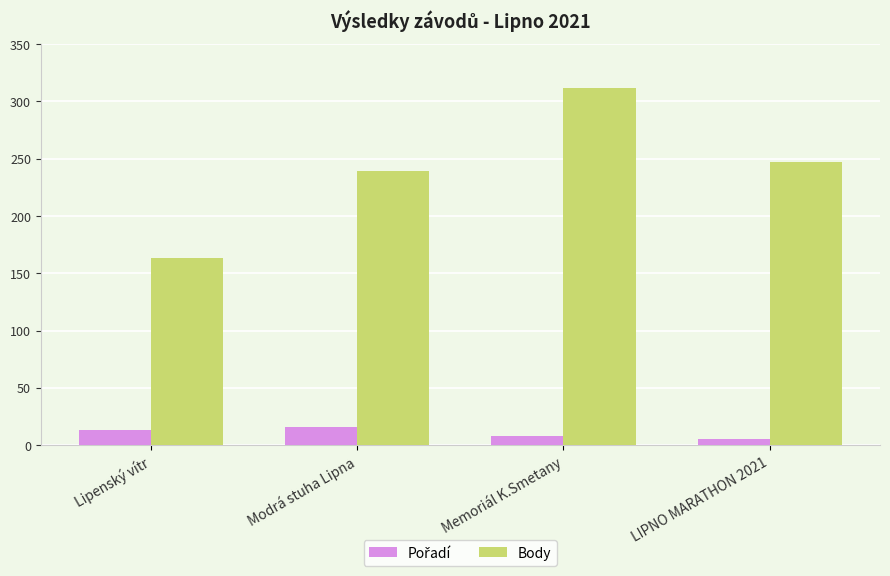

Count the number of data series in this chart.

2